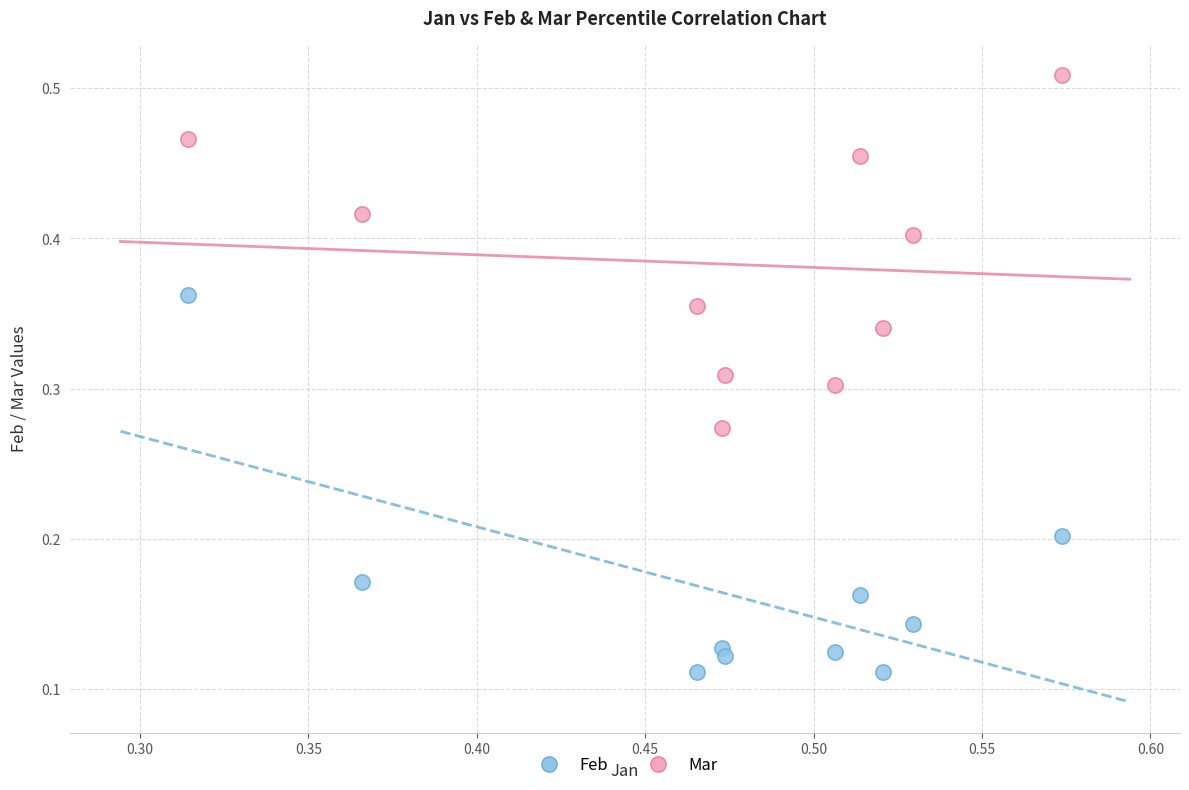

Which series contains the lowest Y value?

Feb